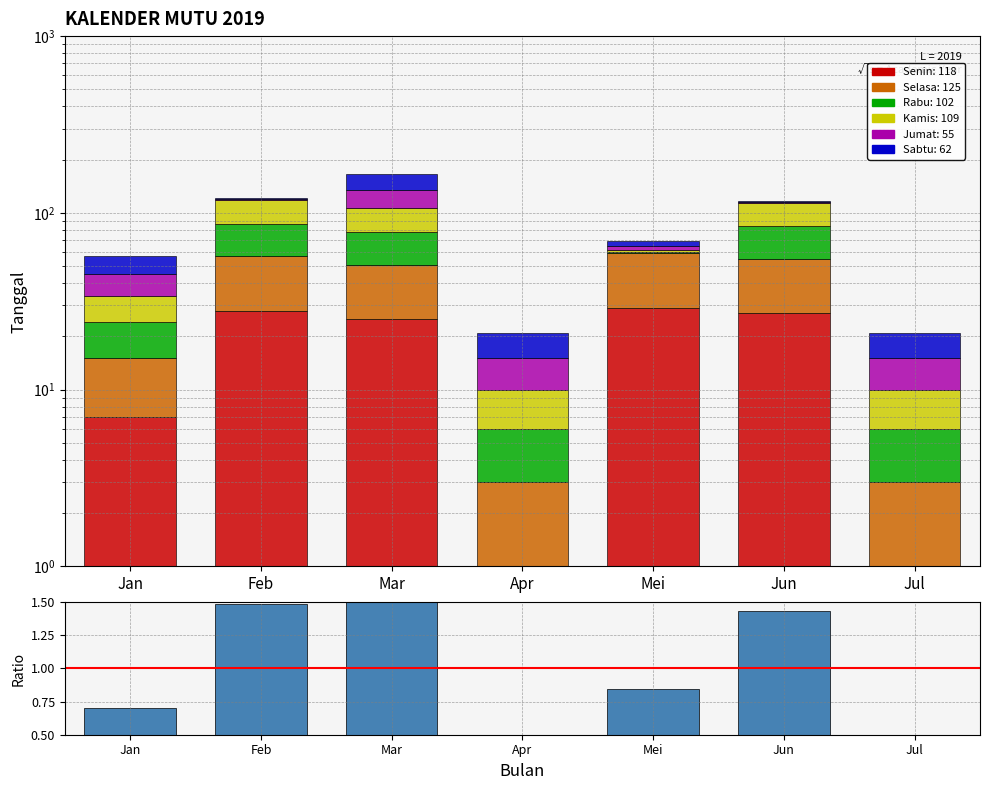

True or false: Senin has a value of 0 at Apr.

False